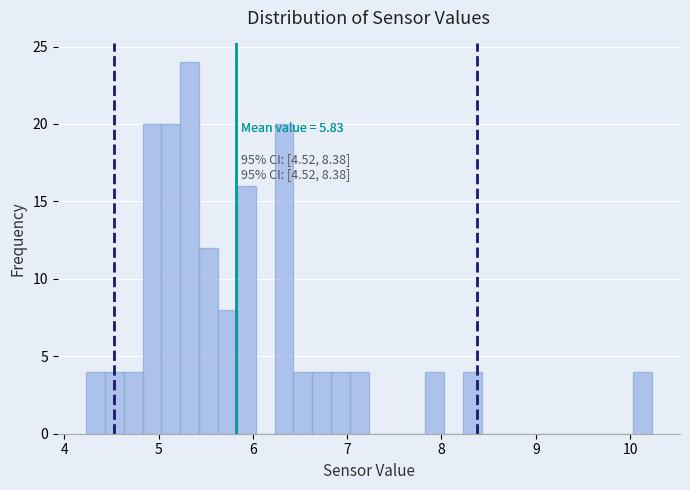

Around what value on the x-axis is the tallest bar? Give the approximate position of its centre, as read against the axis.

5.3